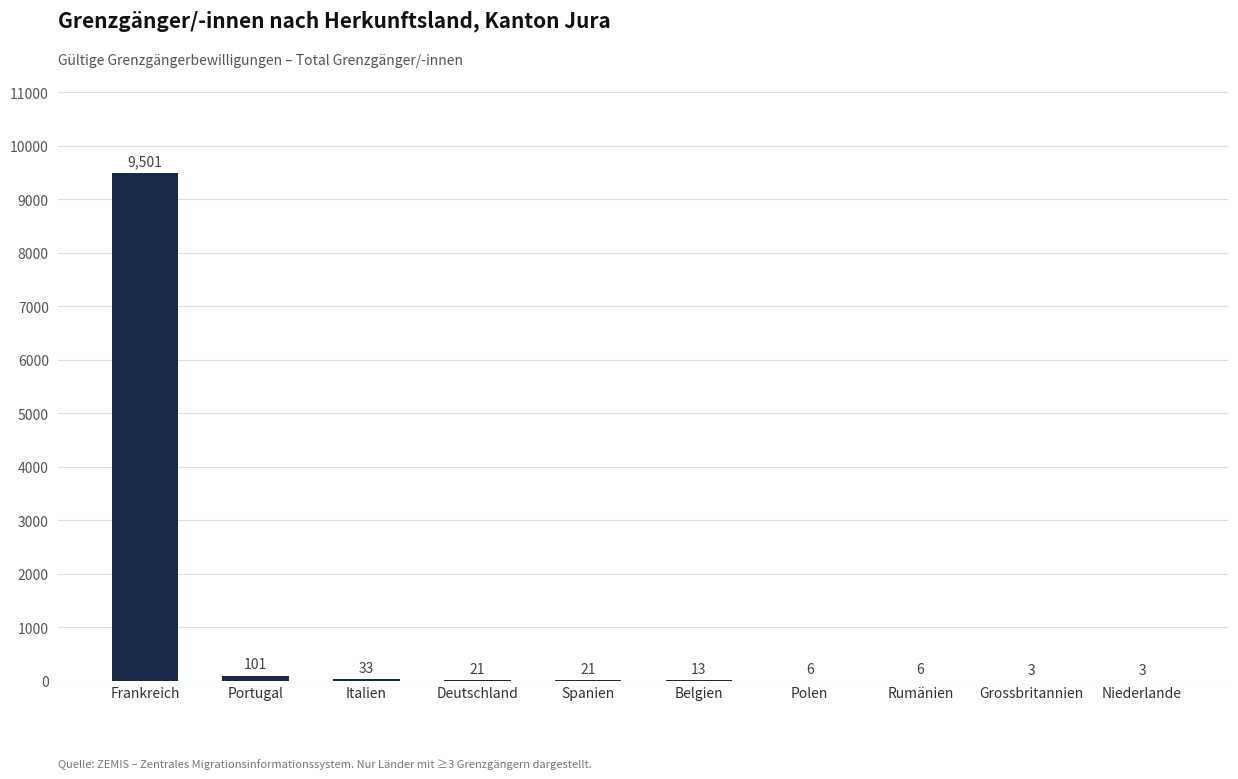

What is the sum of the values at Rumänien and Polen?

12